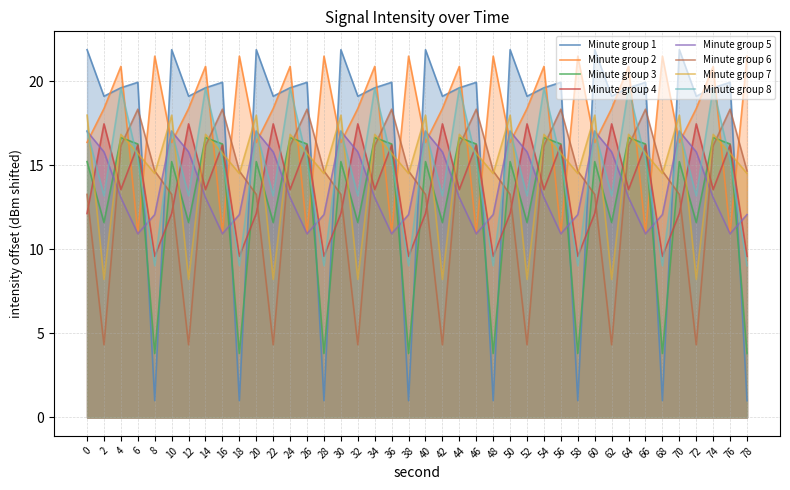

Does the chart have visible grid lines?

Yes